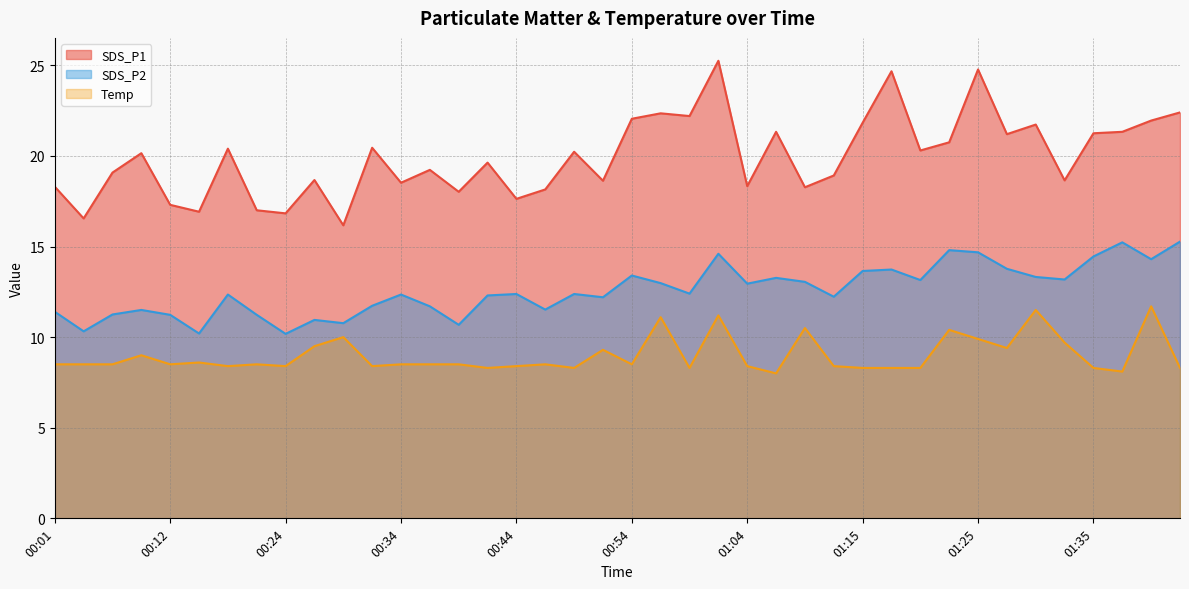

What is the label of the 20th point from the right?

00:54